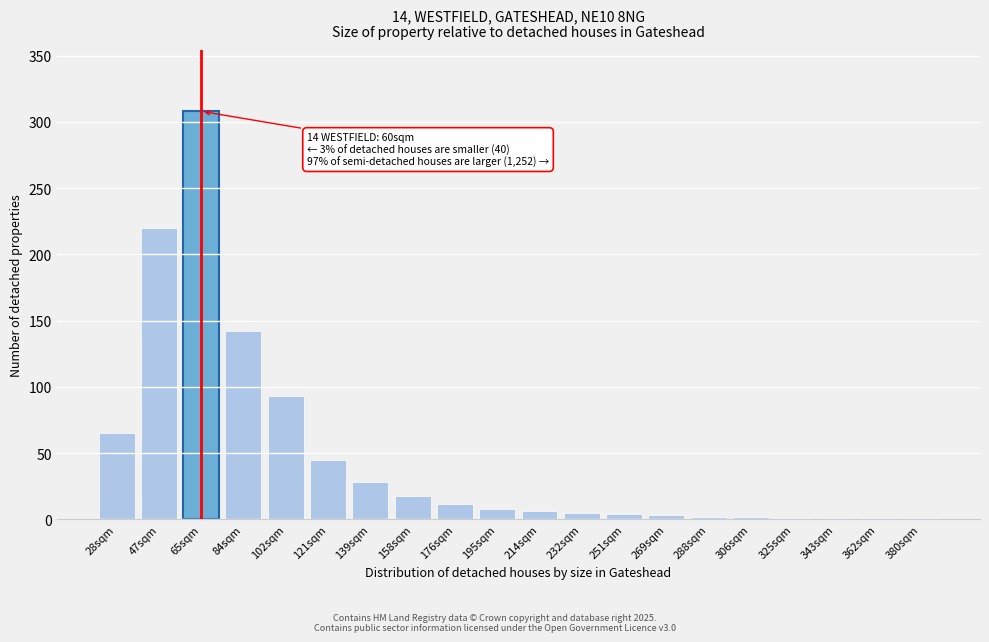

Which has a higher value, 158sqm or 121sqm?

121sqm